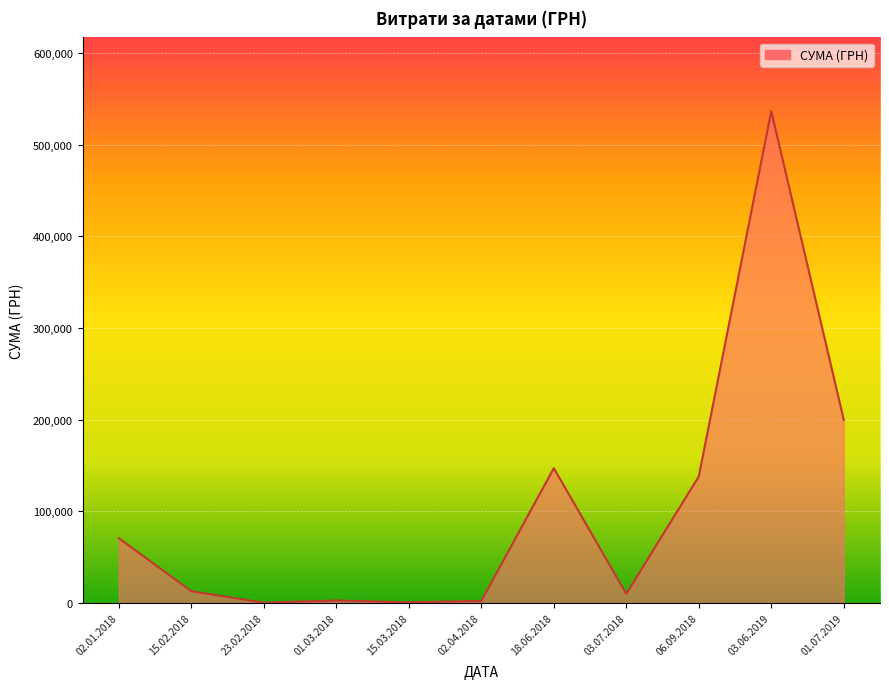

Which has a higher value, 03.06.2019 or 15.02.2018?

03.06.2019